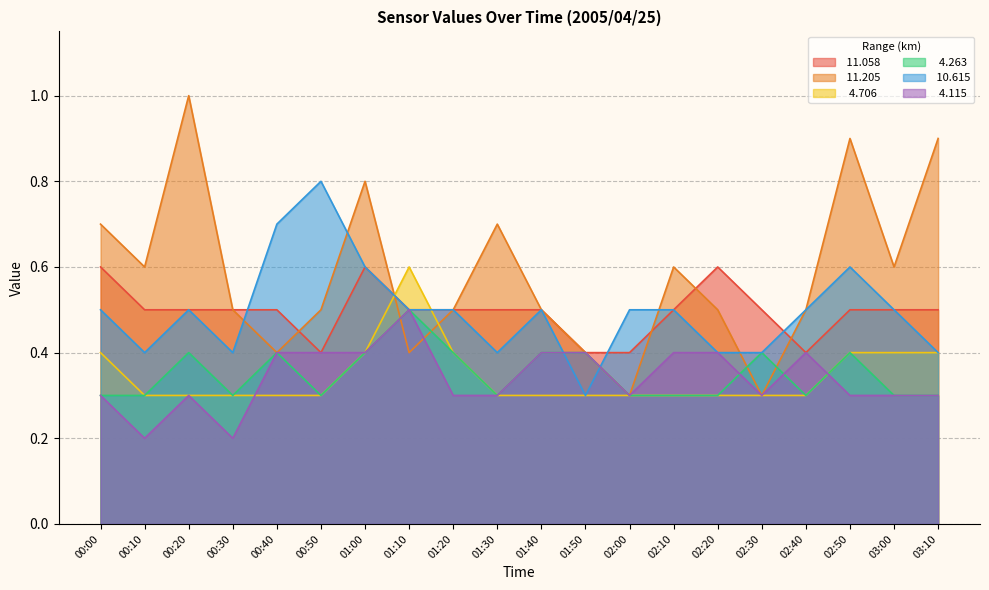

Which series has the largest range (max minus min)?

 11.205